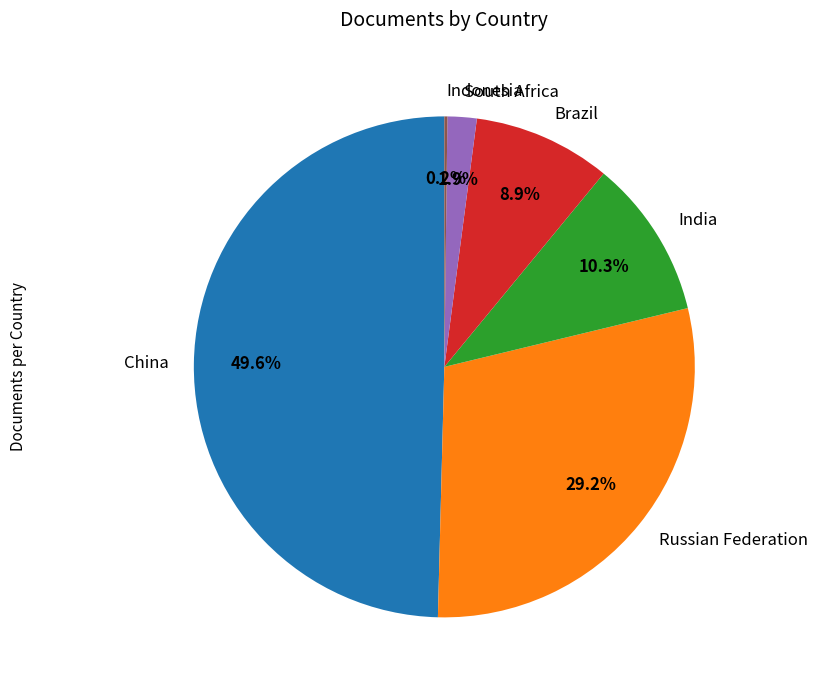

Approximately how many times larger is the value at Russian Federation compared to China?

0.6